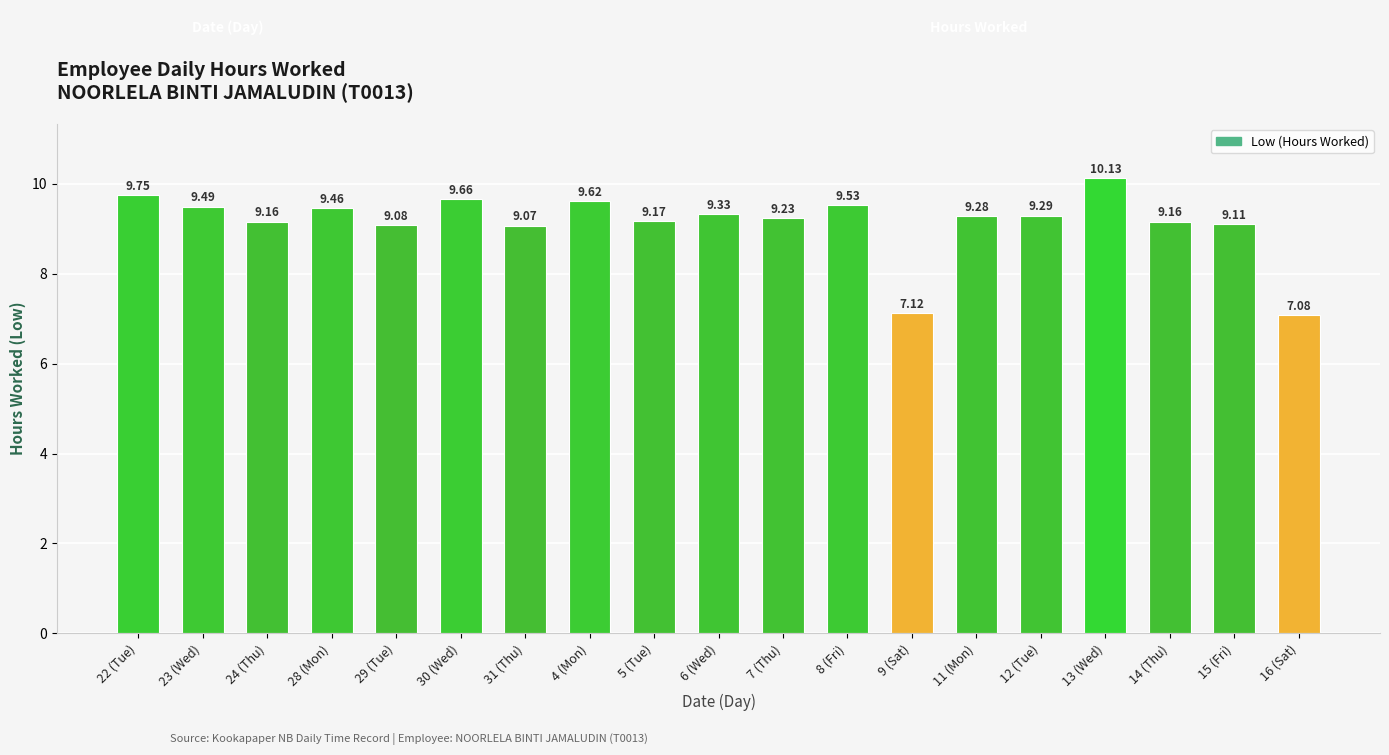

At which category does the chart reach its peak across all series?

13 (Wed)